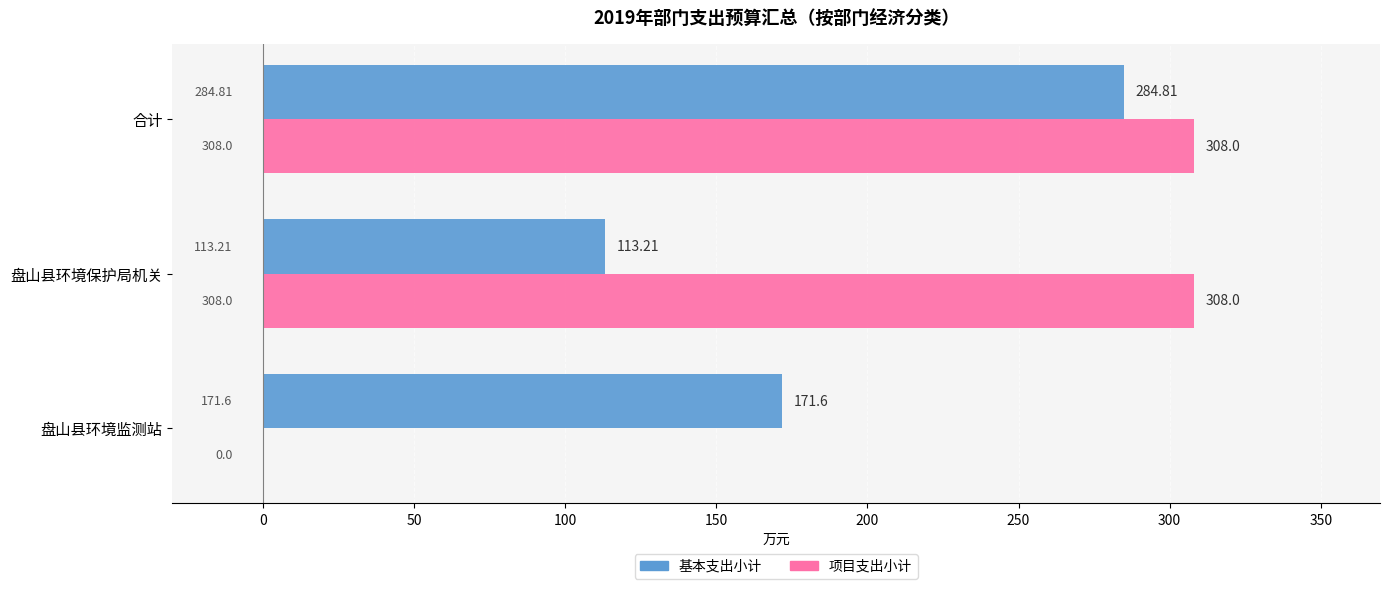

What is the sum of the 基本支出小计 values at 合计 and 盘山县环境监测站?

456.4